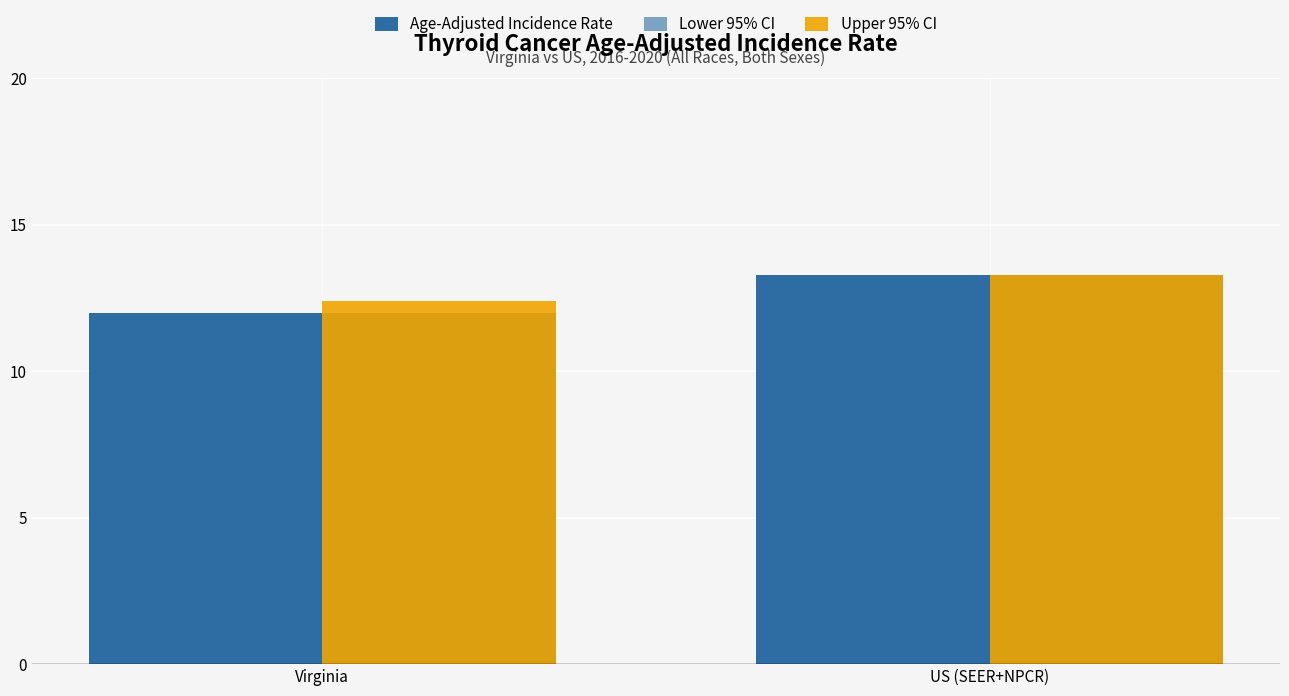

What is the value of the Age-Adjusted Incidence Rate bar at the 2nd from the left?

13.3